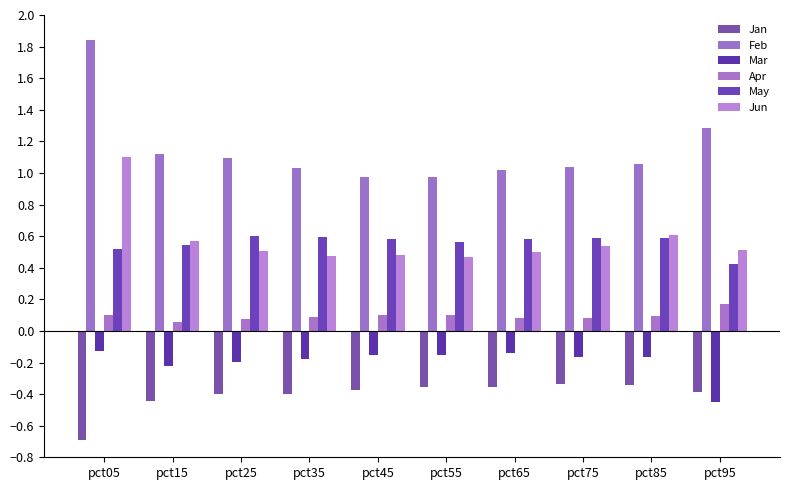

Reading left to right, what are all the values shown in this chart?

Jan: pct05=-0.7	pct15=-0.4	pct25=-0.4	pct35=-0.4	pct45=-0.4	pct55=-0.4	pct65=-0.4	pct75=-0.3	pct85=-0.3	pct95=-0.4
Feb: pct05=1.8	pct15=1.1	pct25=1.1	pct35=1.0	pct45=1.0	pct55=1.0	pct65=1.0	pct75=1.0	pct85=1.1	pct95=1.3
Mar: pct05=-0.1	pct15=-0.2	pct25=-0.2	pct35=-0.2	pct45=-0.2	pct55=-0.2	pct65=-0.1	pct75=-0.2	pct85=-0.2	pct95=-0.5
Apr: pct05=0.1	pct15=0.1	pct25=0.1	pct35=0.1	pct45=0.1	pct55=0.1	pct65=0.1	pct75=0.1	pct85=0.1	pct95=0.2
May: pct05=0.5	pct15=0.5	pct25=0.6	pct35=0.6	pct45=0.6	pct55=0.6	pct65=0.6	pct75=0.6	pct85=0.6	pct95=0.4
Jun: pct05=1.1	pct15=0.6	pct25=0.5	pct35=0.5	pct45=0.5	pct55=0.5	pct65=0.5	pct75=0.5	pct85=0.6	pct95=0.5